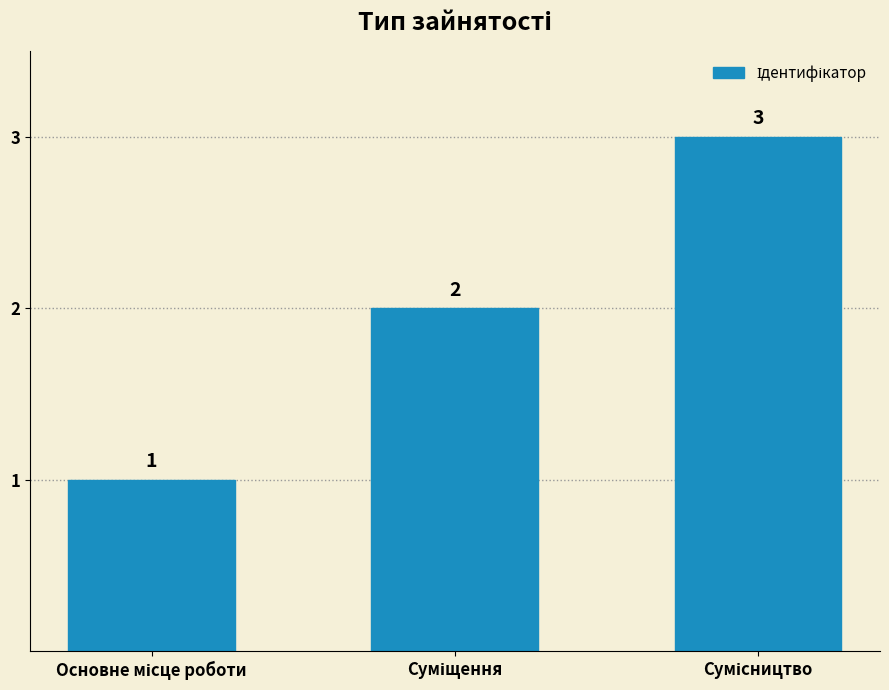

What is the value of the 1st bar from the left?

1